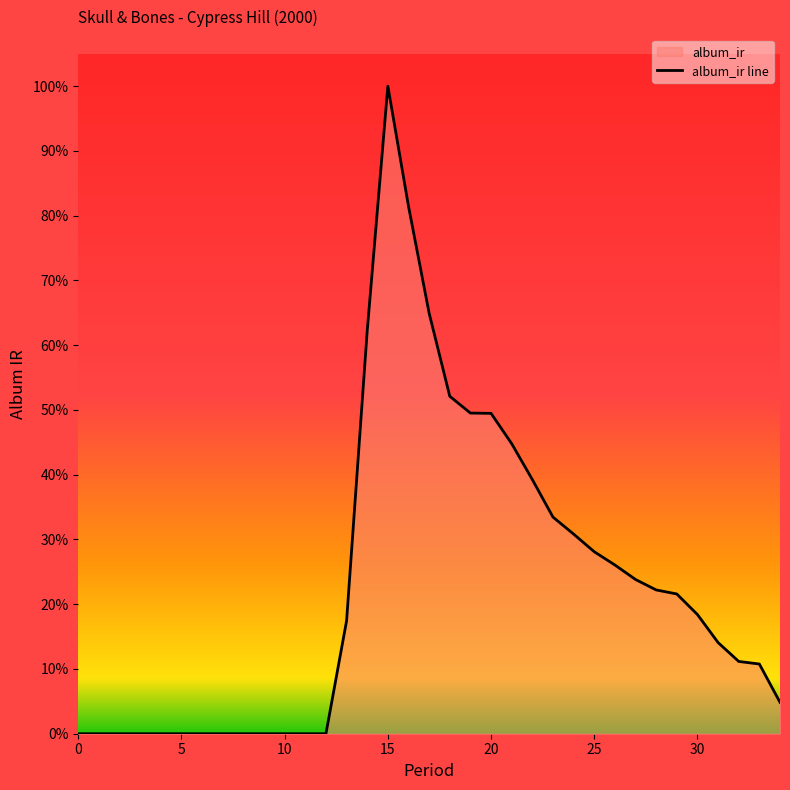

Where is the first local maximum?

15